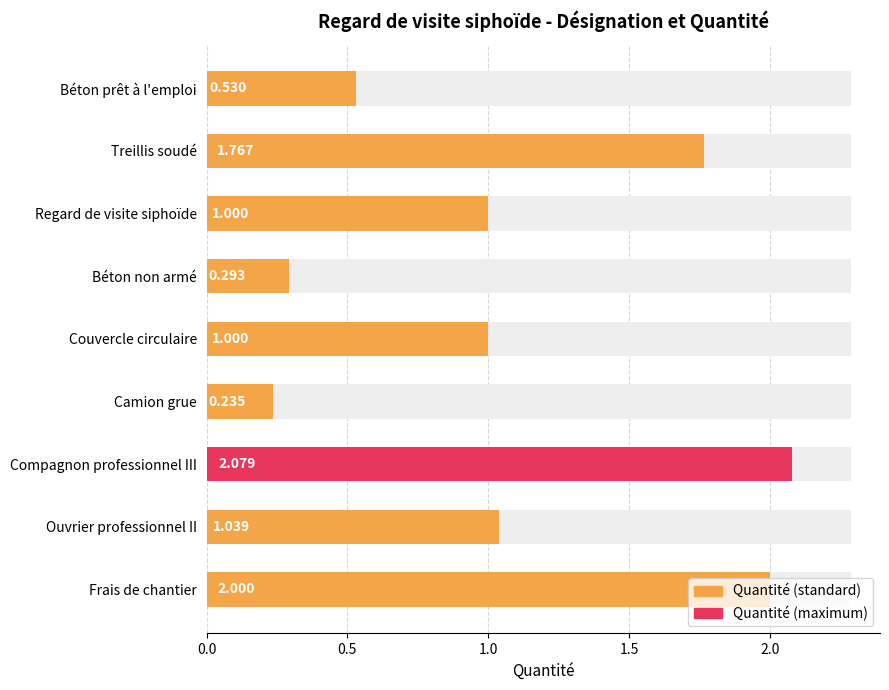

What position from the left is Béton non armé?

4